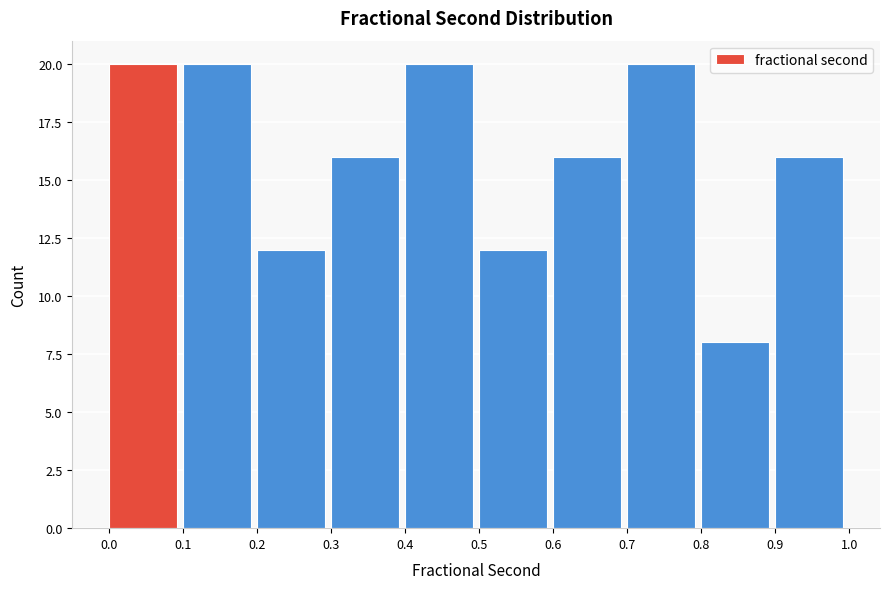

Reading left to right, list every bar in this chart as the range it spans on the x-axis followed by its height. The values are not printed on the chart, so give them approximately, as read against the axis.

0.0 to 0.1: 20
0.1 to 0.2: 20
0.2 to 0.3: 12
0.3 to 0.4: 16
0.4 to 0.5: 20
0.5 to 0.6: 12
0.6 to 0.7: 16
0.7 to 0.8: 20
0.8 to 0.9: 8
0.9 to 1.0: 16